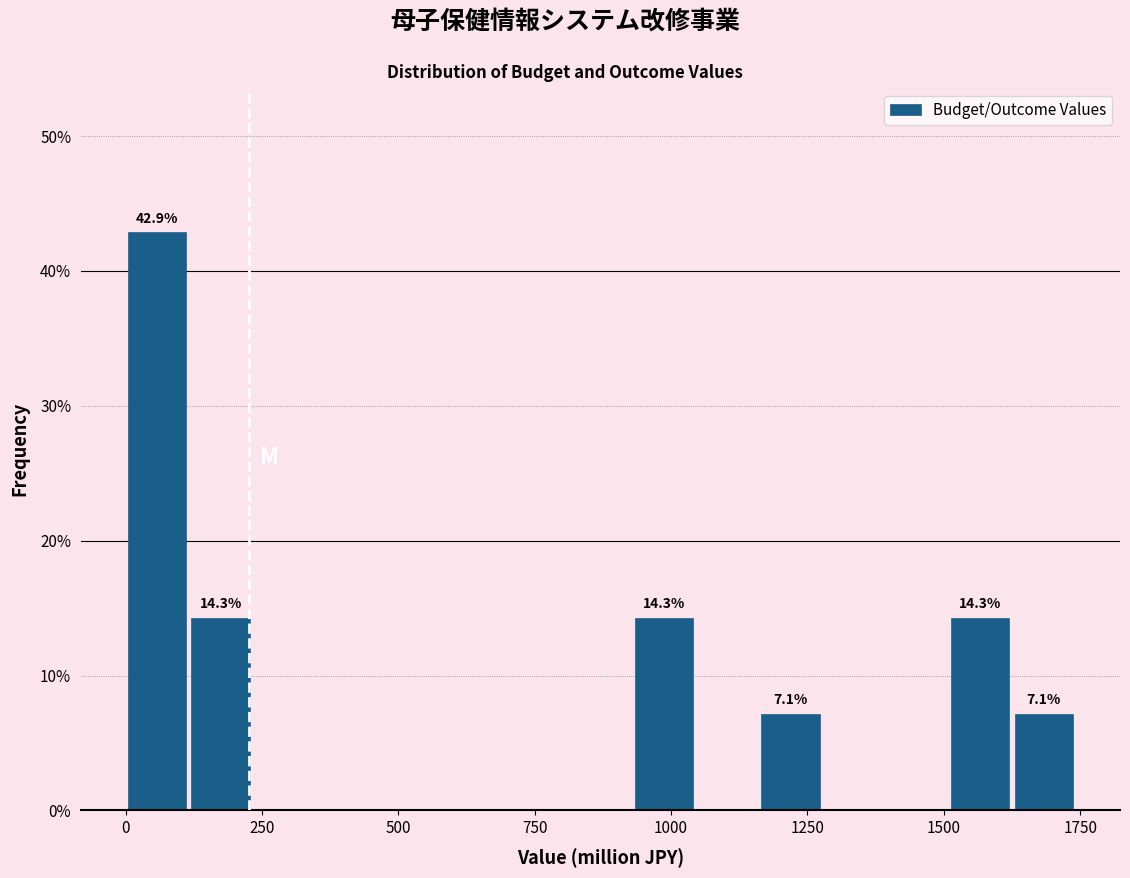

Around what value on the x-axis is the tallest bar? Give the approximate position of its centre, as read against the axis.

50